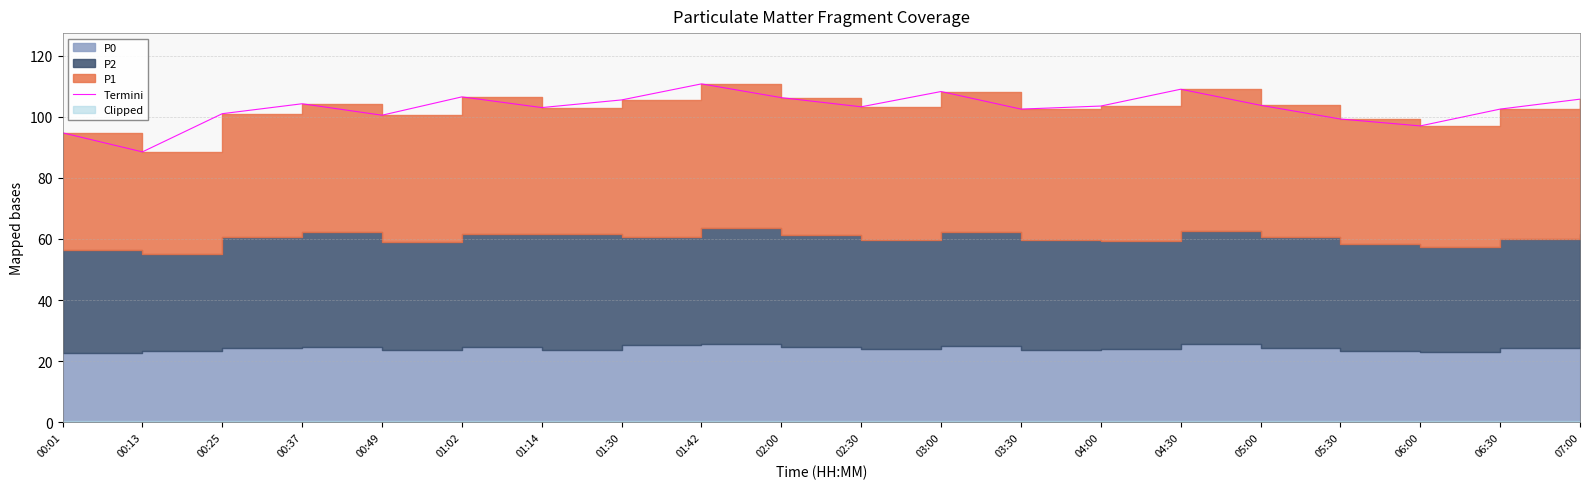

The value at 04:00 is 103.5. True or false?

True